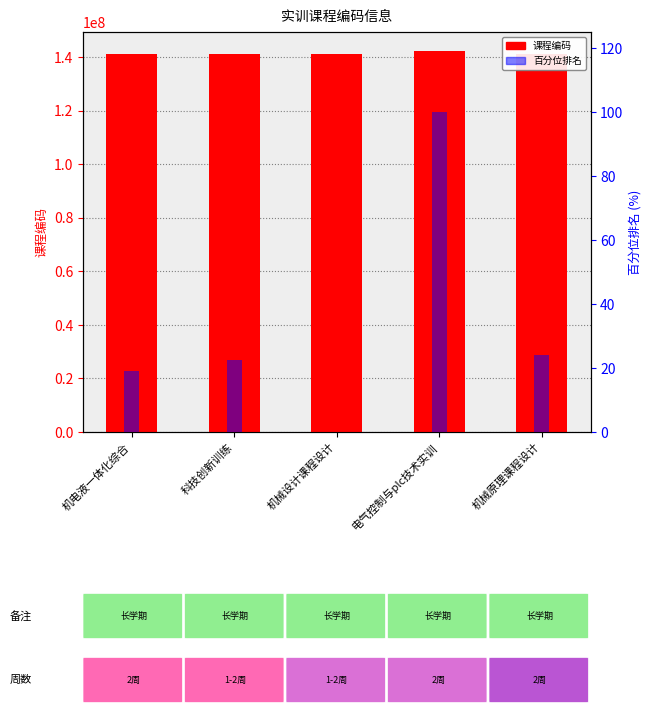

What is the label of the 2nd bar from the left?

科技创新训练